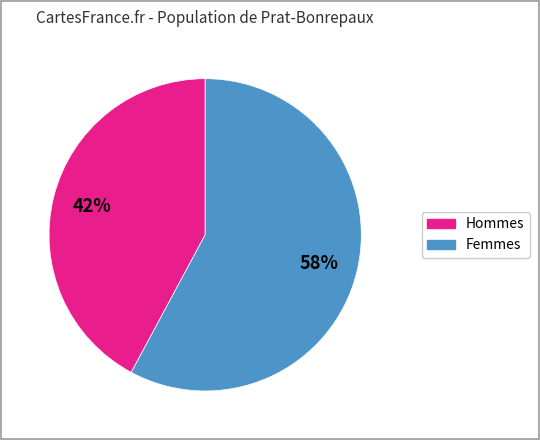

Which slice is the smallest?

Hommes